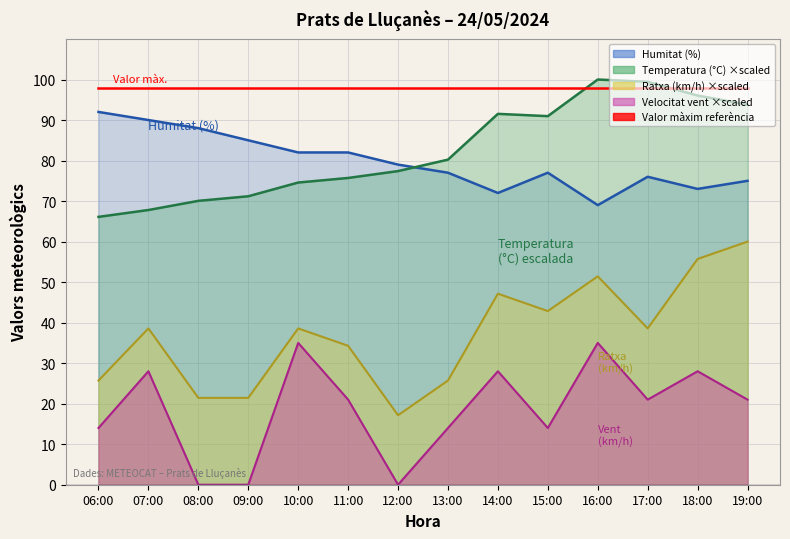

What is the sum of the Velocitat del vent (km/h) values at 07:00 and 11:00?

49.0